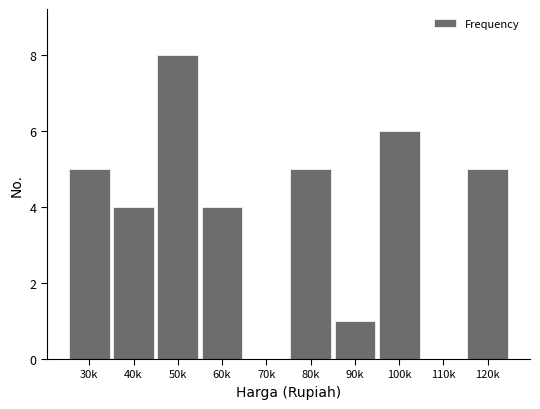

Reading right to left, transcribe all the data shown in this chart.

120k=5	110k=0	100k=6	90k=1	80k=5	70k=0	60k=4	50k=8	40k=4	30k=5